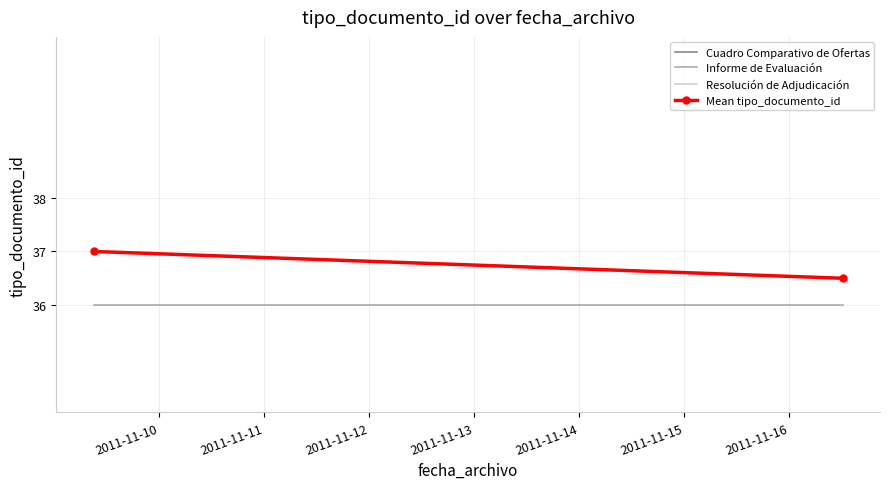

What is the difference between the highest and lowest values at 2011-11-10?

1.0